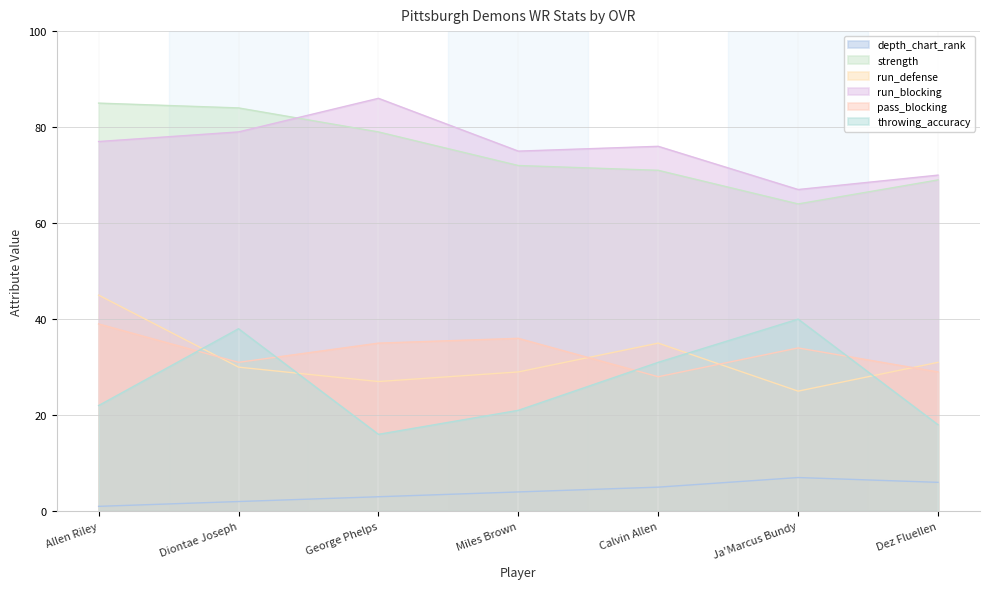

How many categories are shown in the chart?

7